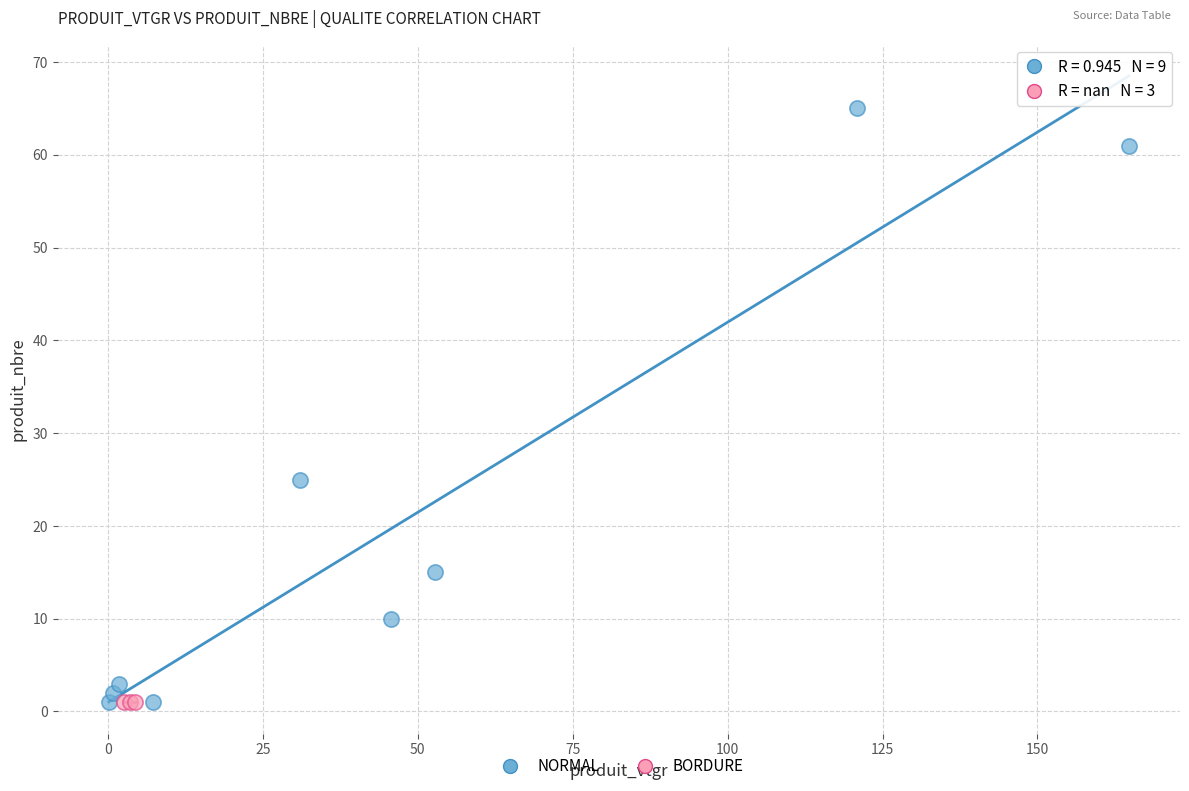

Which series reaches the maximum Y coordinate?

NORMAL